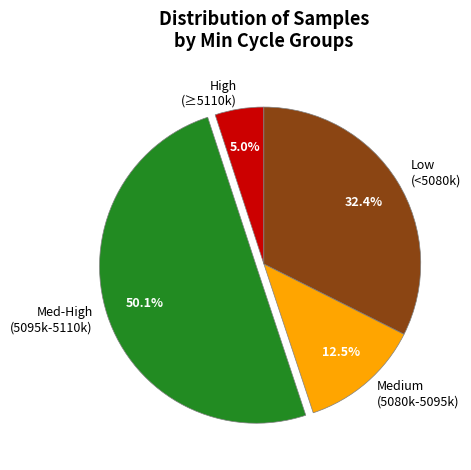

What is the ratio of the value at Med-High (5095k-5110k) to the value at Medium (5080k-5095k)?

4.0